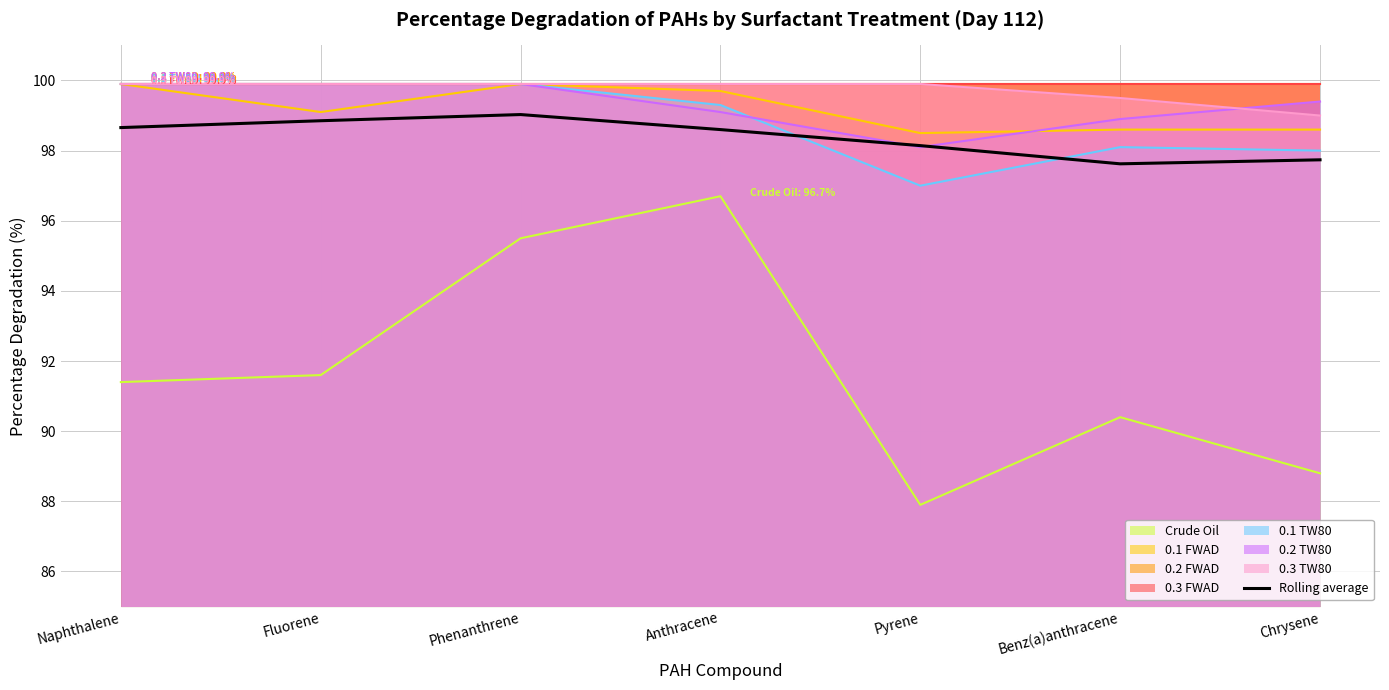

Between Chrysene and Anthracene, which is larger?

Anthracene